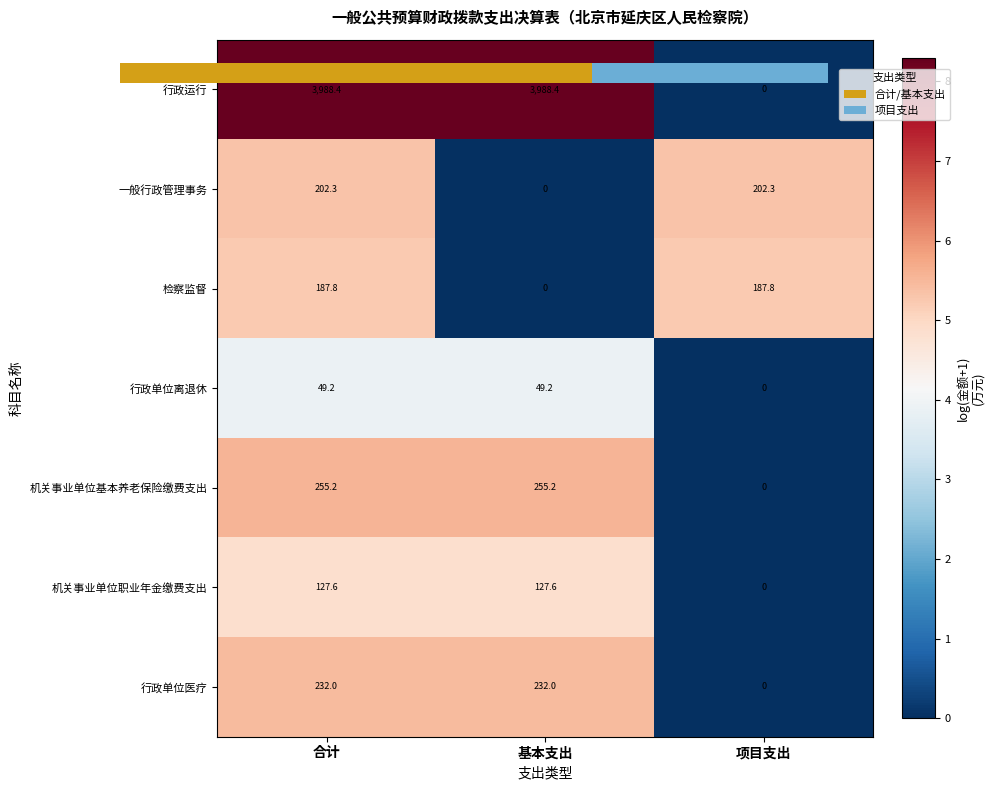

What is the difference between the maximum and minimum values in the 检察监督 series?

5.2